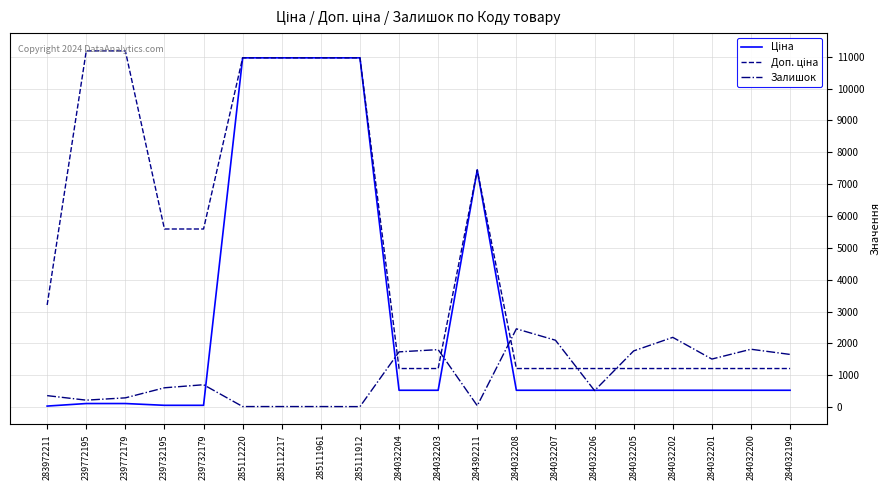

Is it true that Залишок equals 44.0 at 284392211?

True